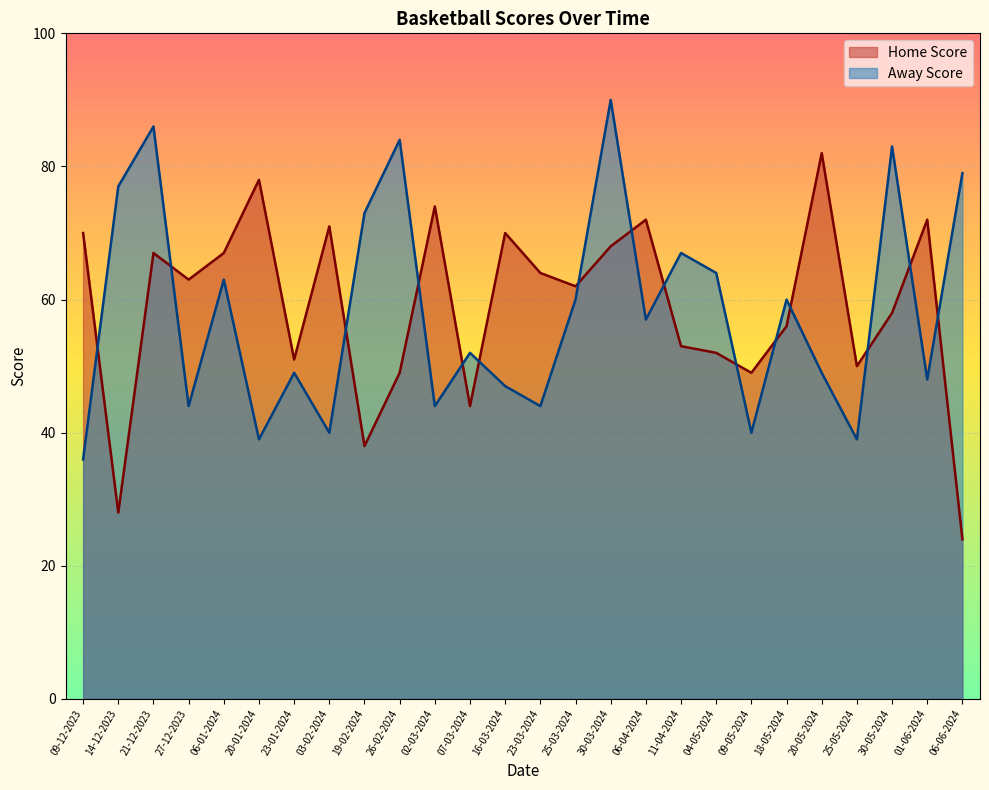

True or false: Away Score and Home Score intersect in this chart.

True